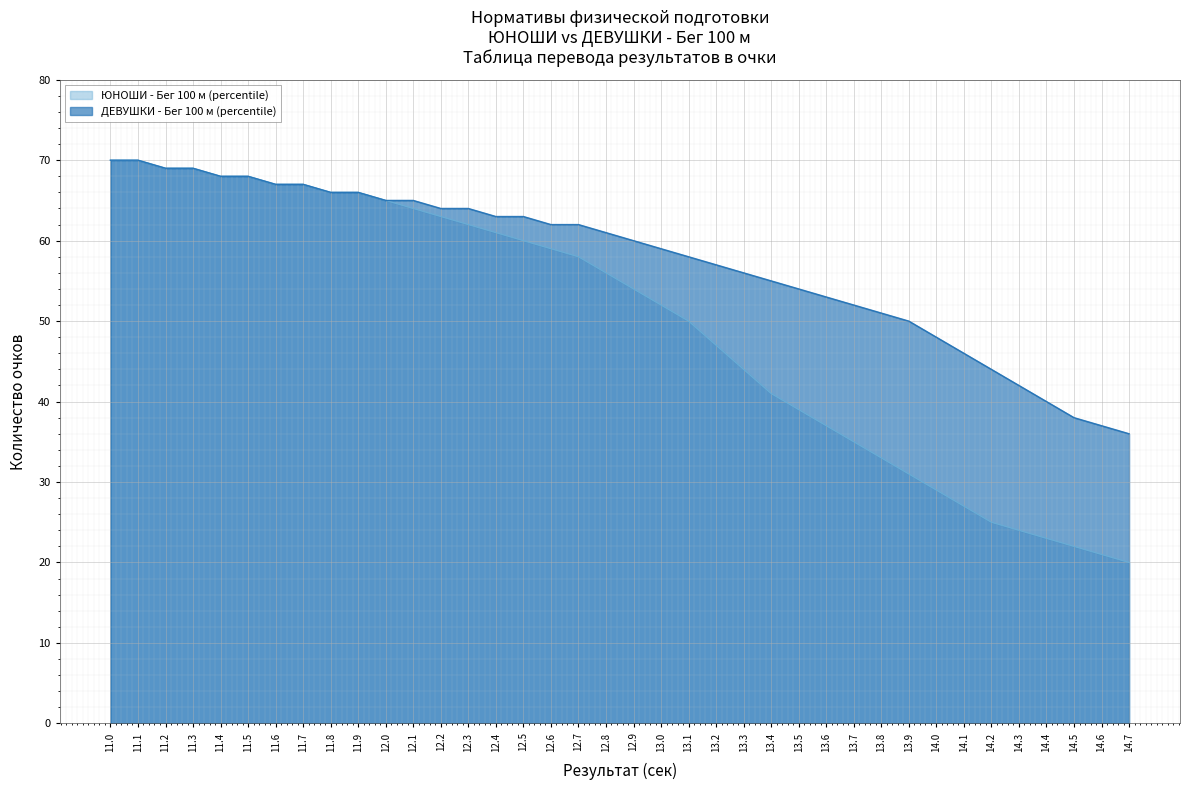

Which category has the highest value in the ЮНОШИ - Бег 100 м (percentile) series?

11.0